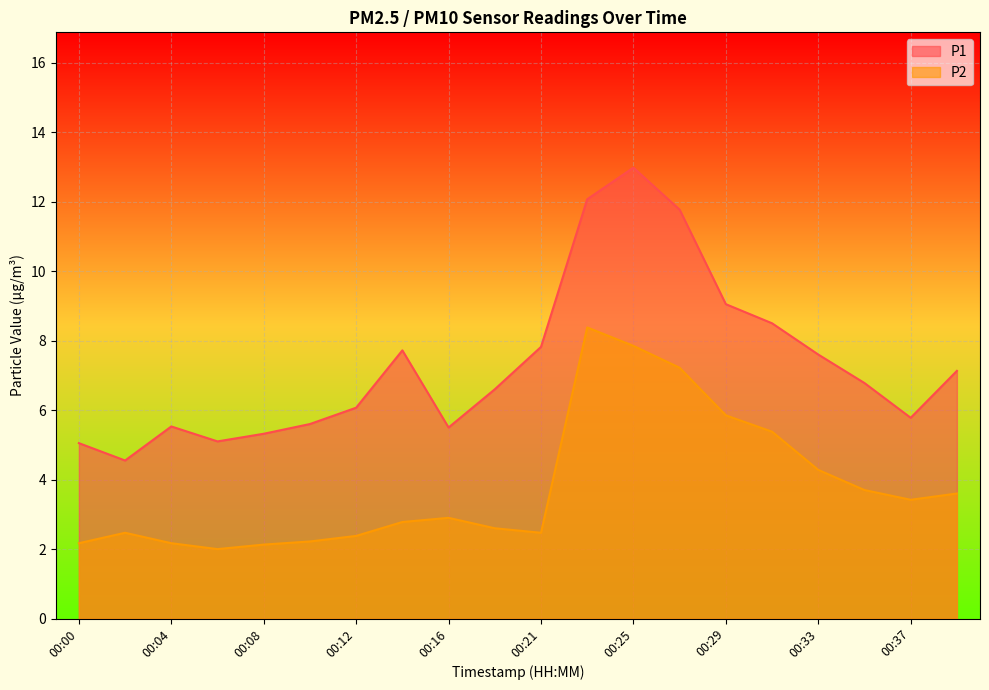

What value does the P1 series have at 00:25?

13.0